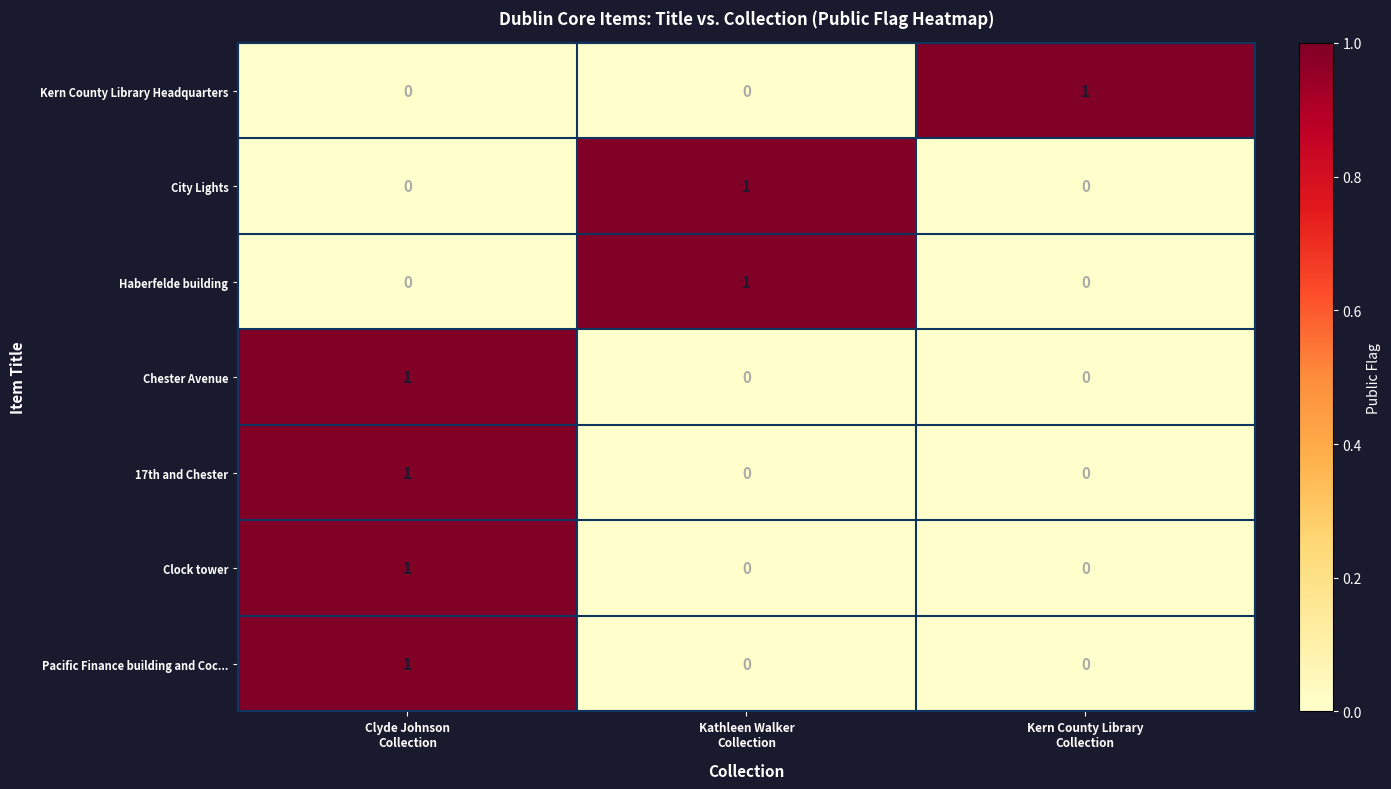

At how many categories does at least one series exceed 0?

3